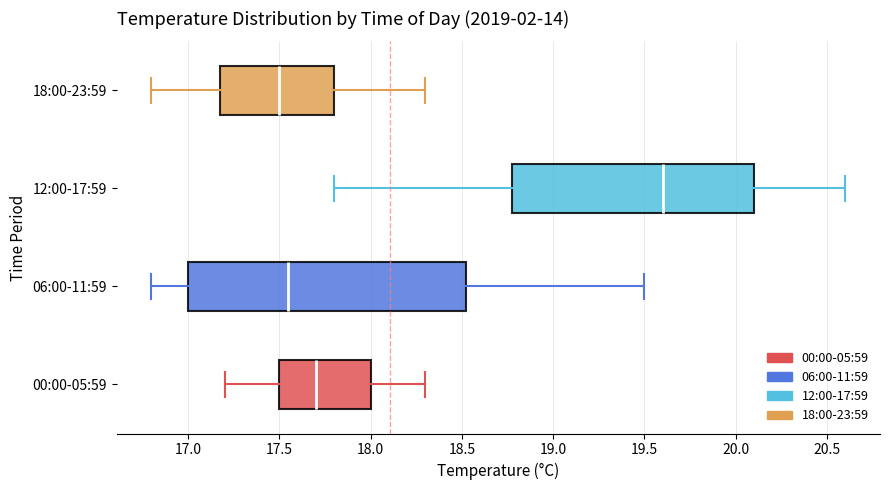

Reading bottom to top, read every box against the x-axis: the position of its median line, the range the box covers, and the ends of its whiskers. The values are not printed on the chart, so give them approximately, as read against the axis.

00:00-05:59: median 17.70, box 17.50 to 18.00, whiskers 17.20 to 18.30
06:00-11:59: median 17.55, box 17.00 to 18.55, whiskers 16.80 to 19.50
12:00-17:59: median 19.60, box 18.80 to 20.10, whiskers 17.80 to 20.60
18:00-23:59: median 17.50, box 17.20 to 17.80, whiskers 16.80 to 18.30